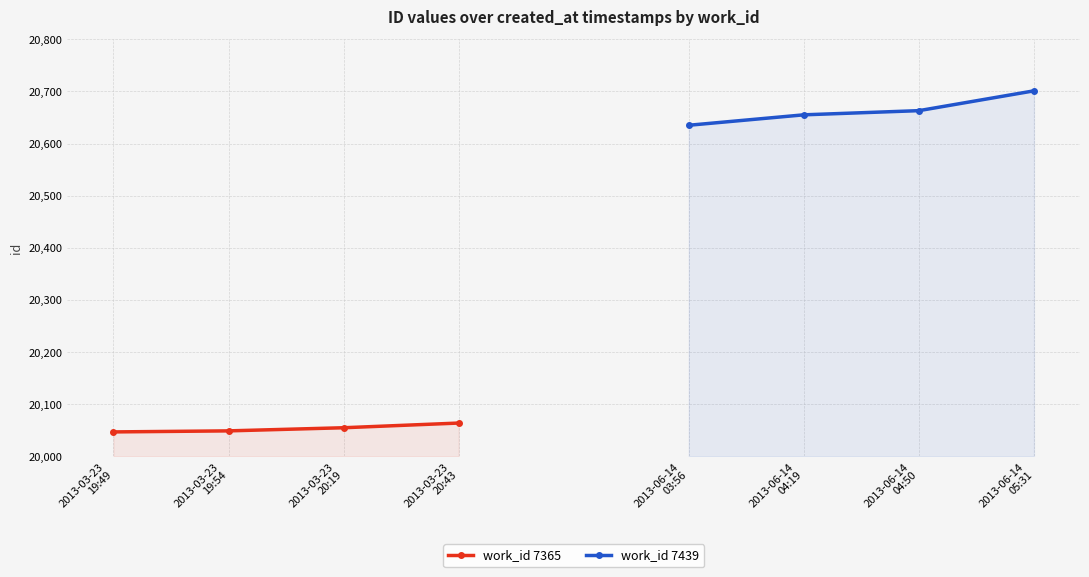

Where is work_id 7365 nearest to the value 20055?

2013-03-23
20:19